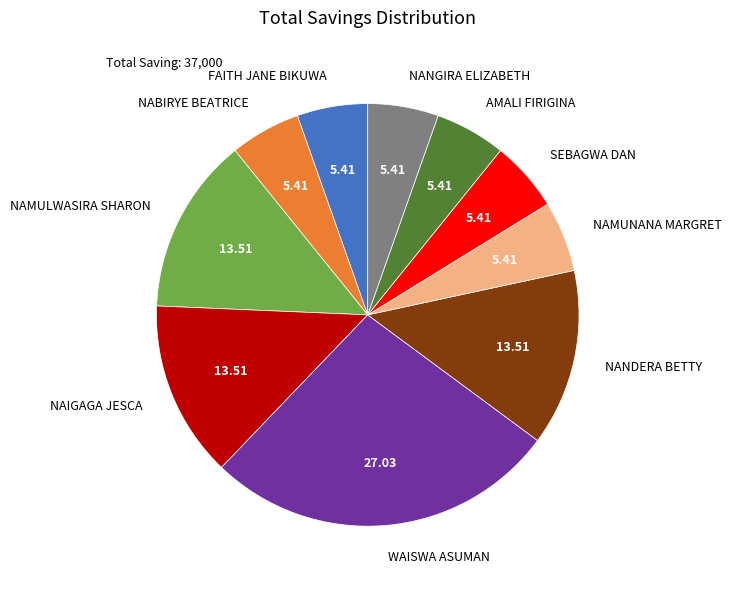

Which category has the biggest portion of the pie?

WAISWA ASUMAN